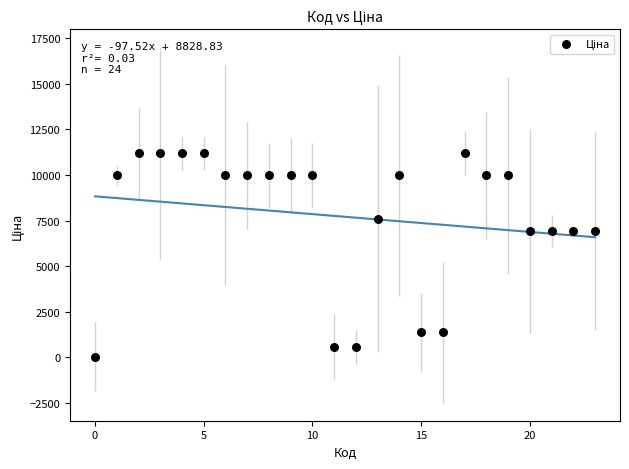

What is the range of Y values (max minus min)?

11156.1